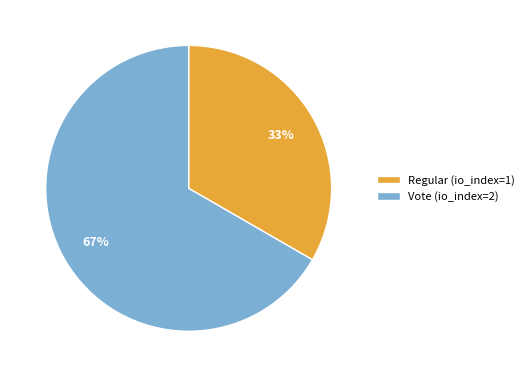

Is it true that Vote (io_index=2) is 67% of the pie?

True